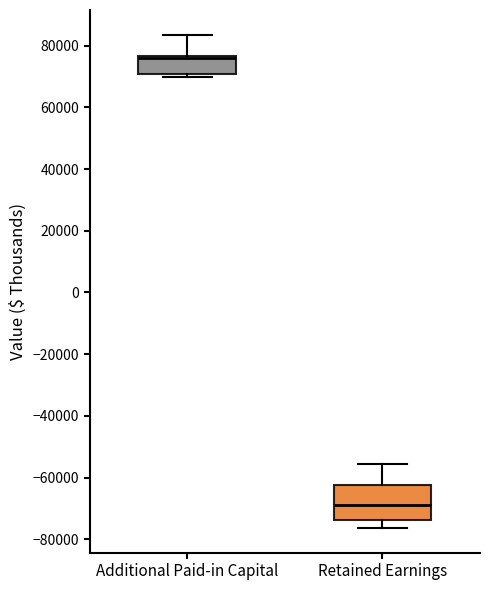

Reading left to right, transcribe this box plot: for each box, give where its median line is, the range the box spans, and where its two whiskers end, as read against the y-axis. The values are not printed on the chart, so give them approximately, as read against the axis.

Additional Paid-in Capital: median 76000 (just below the box's upper edge), box 70000 to 76000, whiskers 70000 (just below the box's lower edge) to 84000
Retained Earnings: median -68000, box -74000 to -62000, whiskers -76000 to -56000